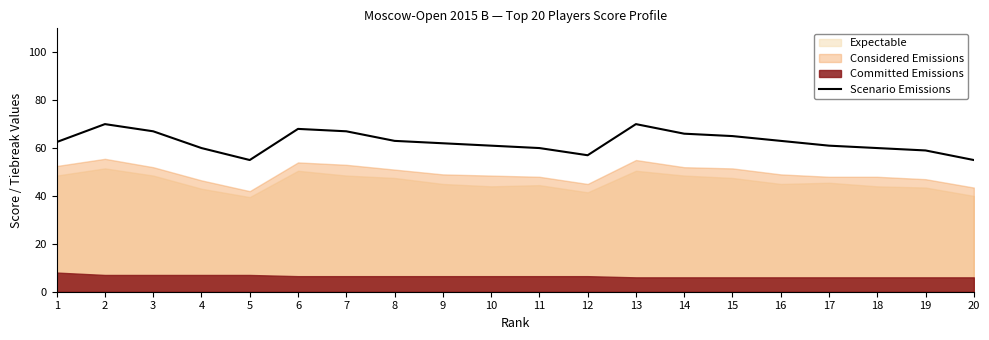

How many data points are above 62?

10